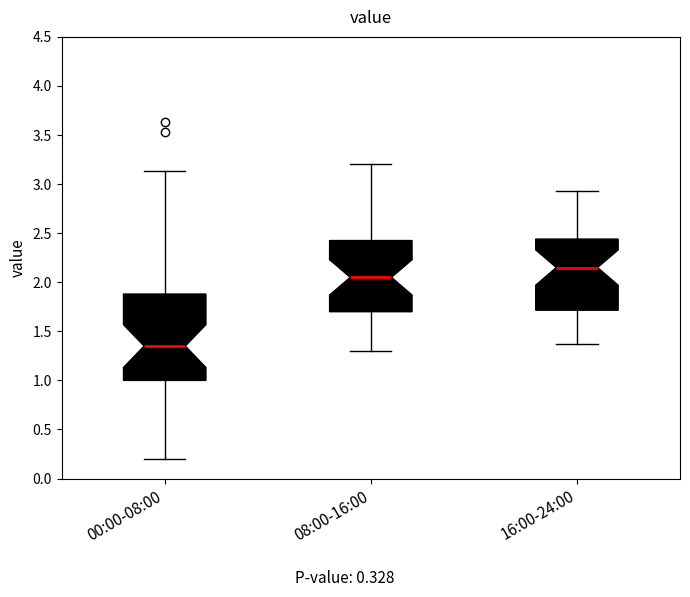

Comparing the boxes themselves (not the whiskers), which one is the tallest?

00:00-08:00